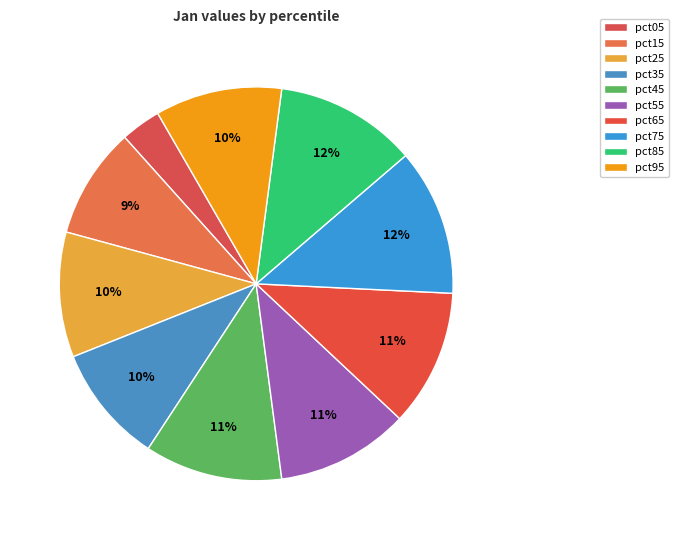

Which category has the biggest portion of the pie?

pct75